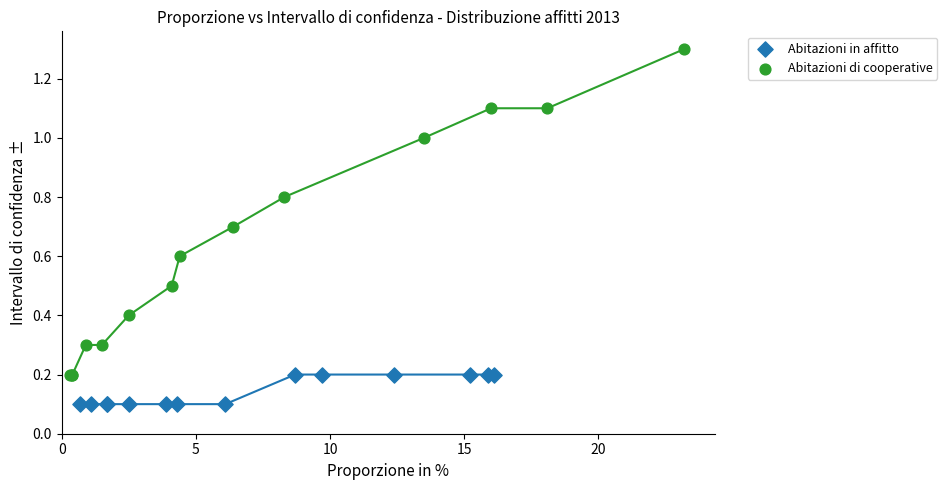

Which series contains the highest Y value?

Abitazioni di cooperative